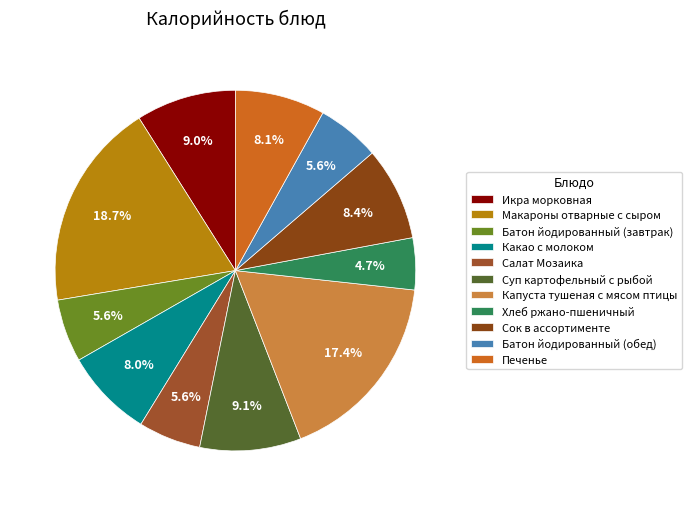

True or false: Суп картофельный с рыбой accounts for 9% of the total.

True